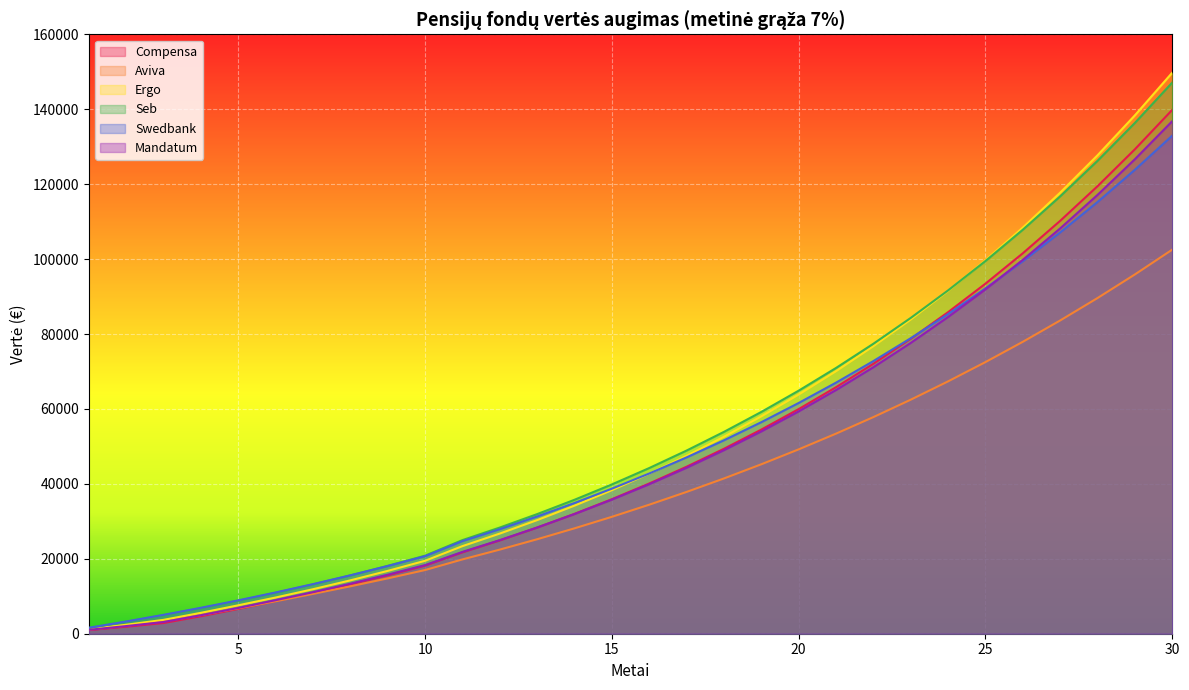

What is the sum of all Mandatum values?

1453930.0